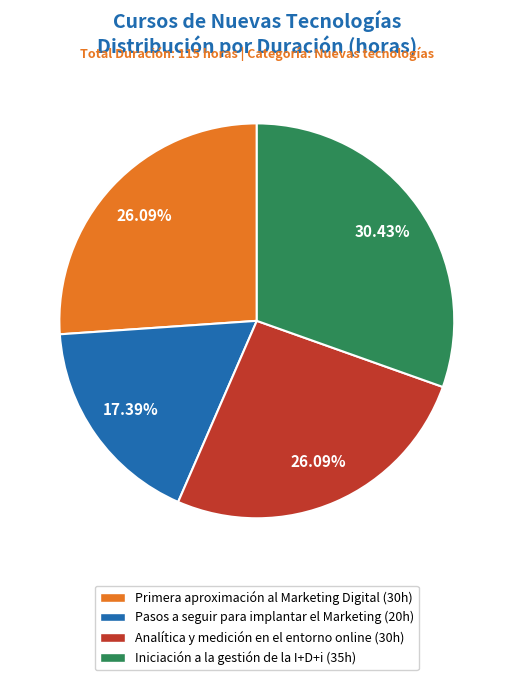

The Primera aproximación al Marketing Digital slice represents 26% of the pie. True or false?

True